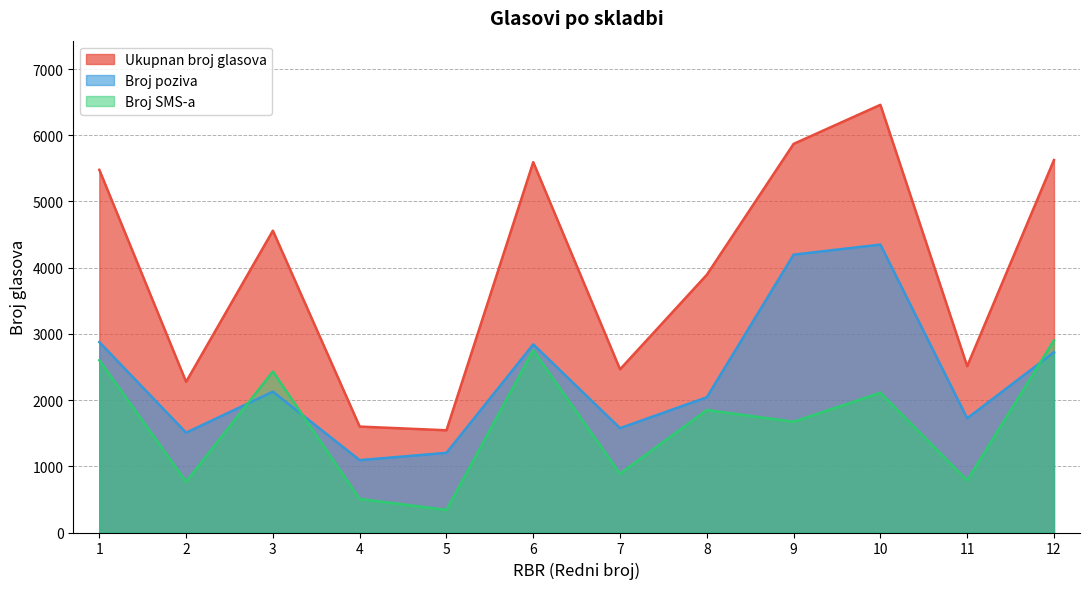

Rank the series by their average value, from lowest to highest.

Broj SMS-a, Broj poziva, Ukupnan broj glasova